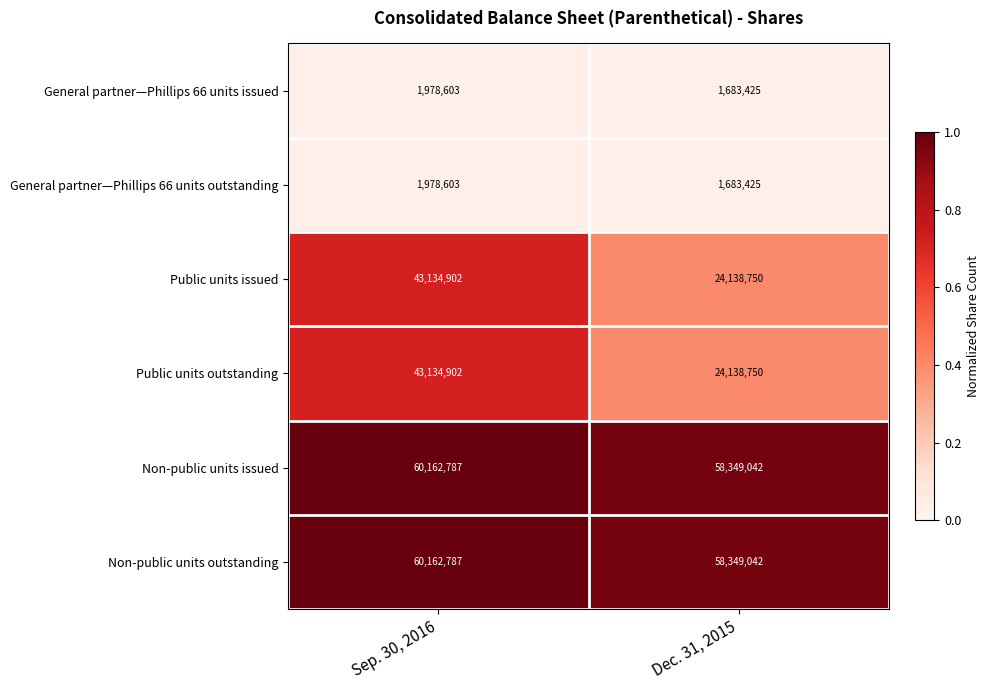

How many series are shown in this chart?

6